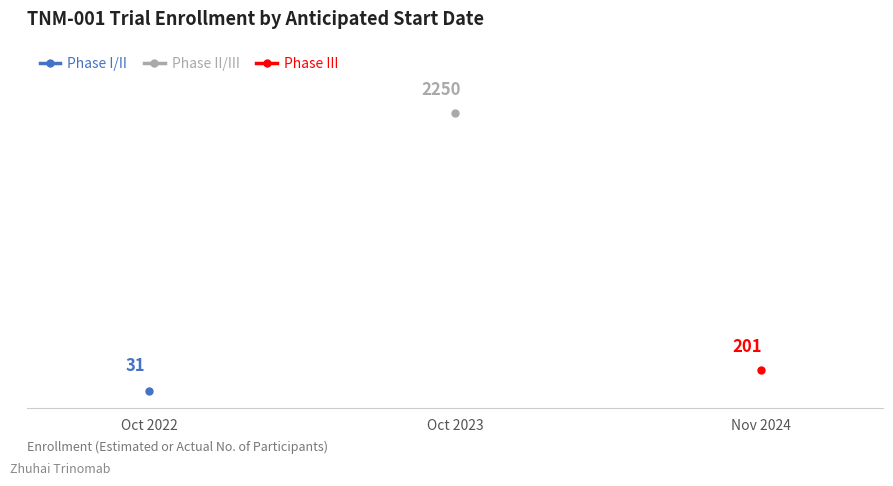

What is the smallest value displayed?

31.0